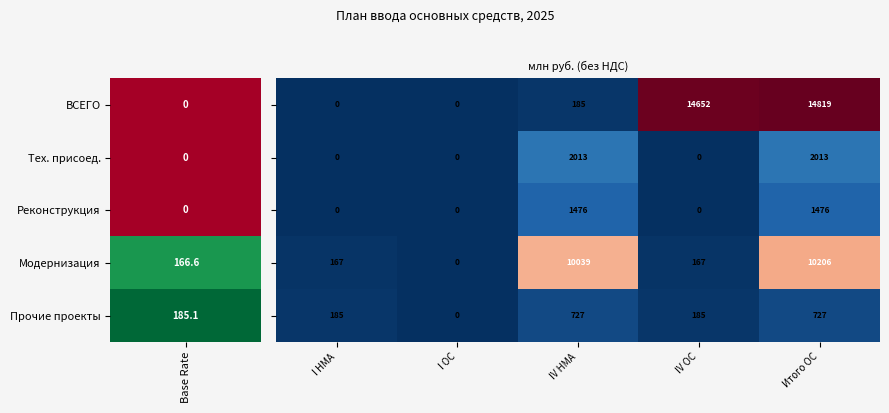

What is the difference between the highest and lowest values at Итого ОС?

14092